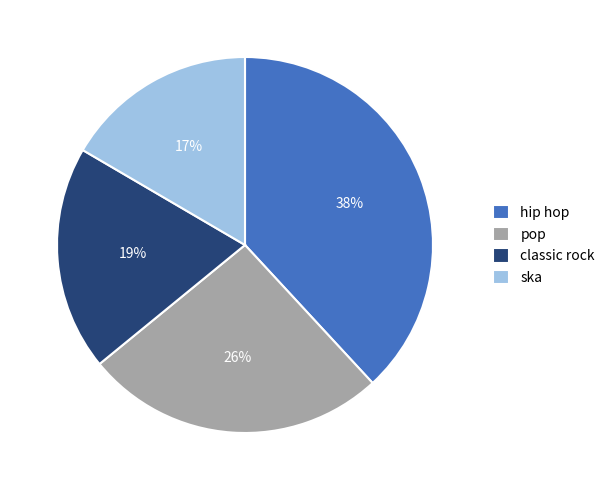

Does any single category account for the majority?

No